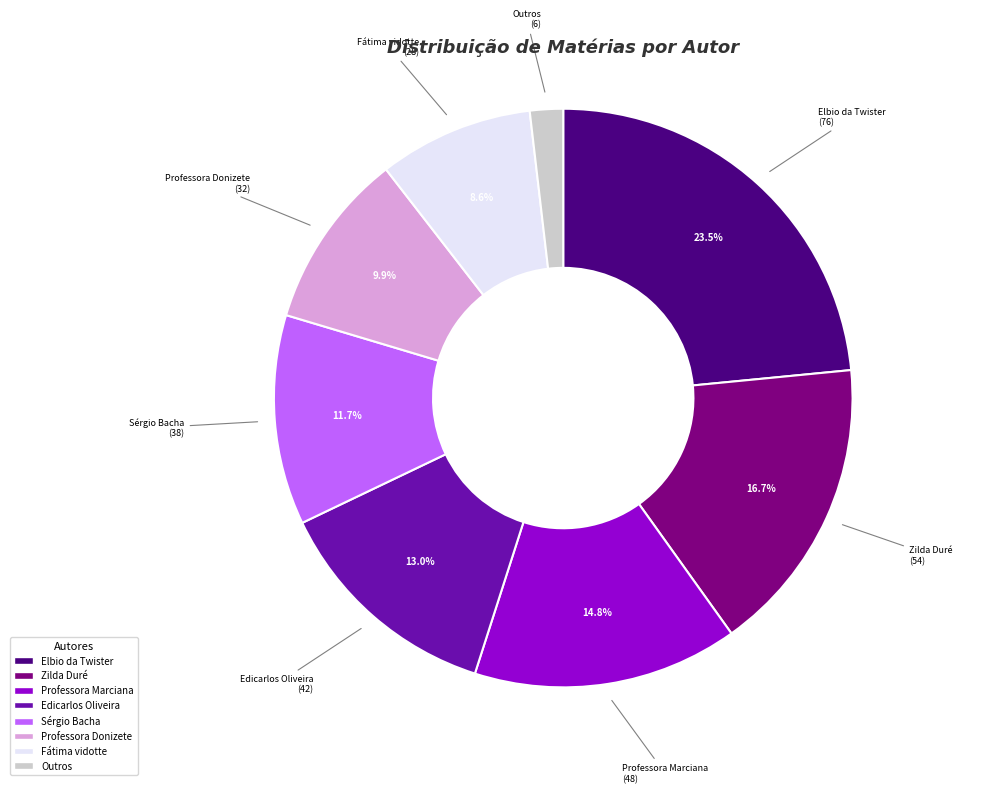

How much of the chart is everything except Professora Donizete?

90.1%